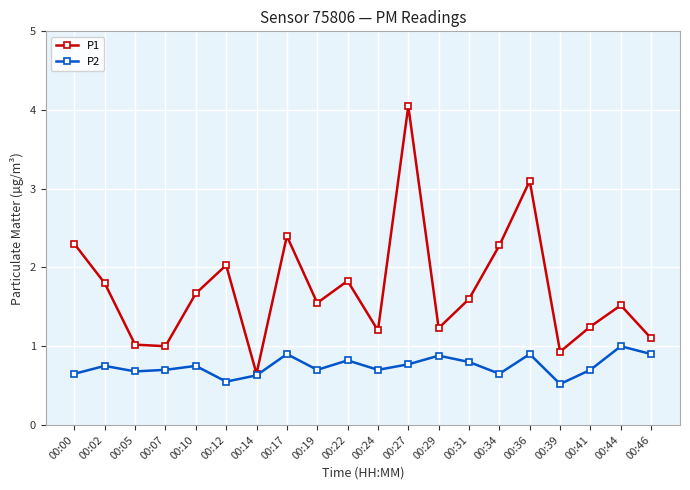

The value of P2 at 00:00 is 0.7. True or false?

True